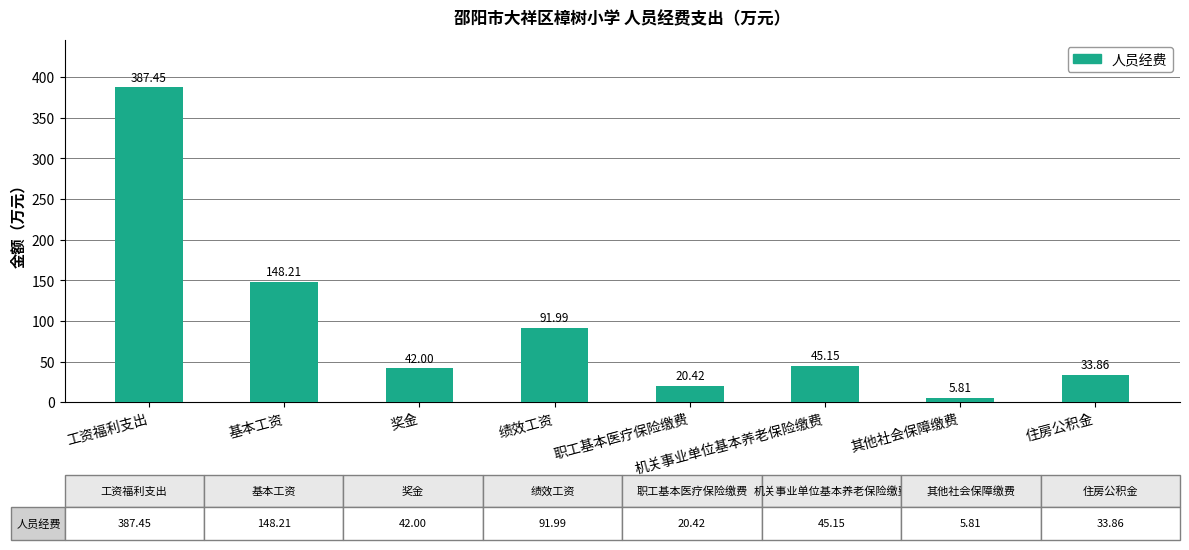

True or false: the data shows 92.0 at 绩效工资.

True